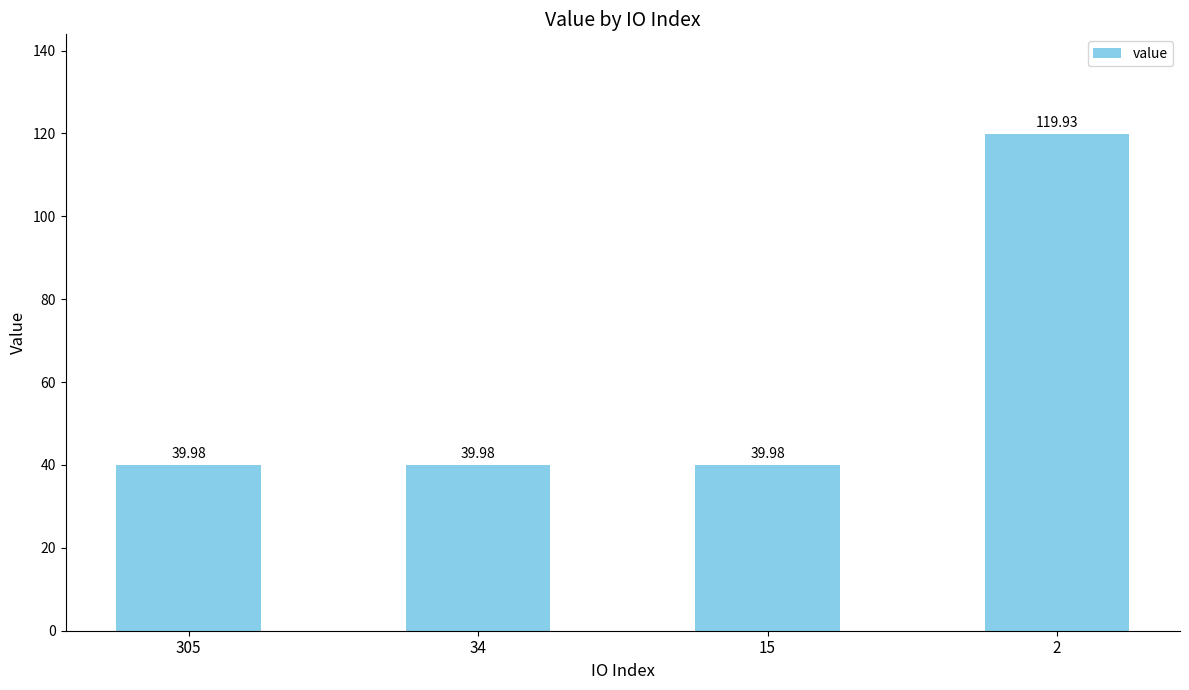

Is it true that the value at 15 is 14.1?

False